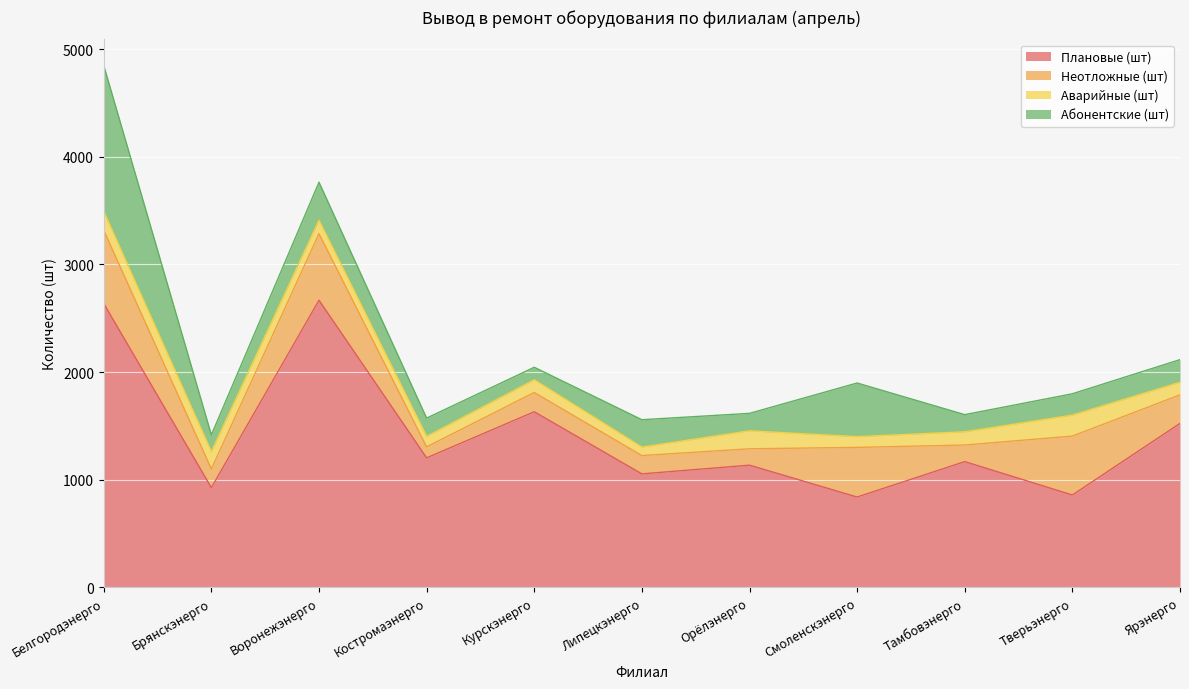

What is the difference between the maximum and second lowest values in the Абонентские (шт) series?

1200